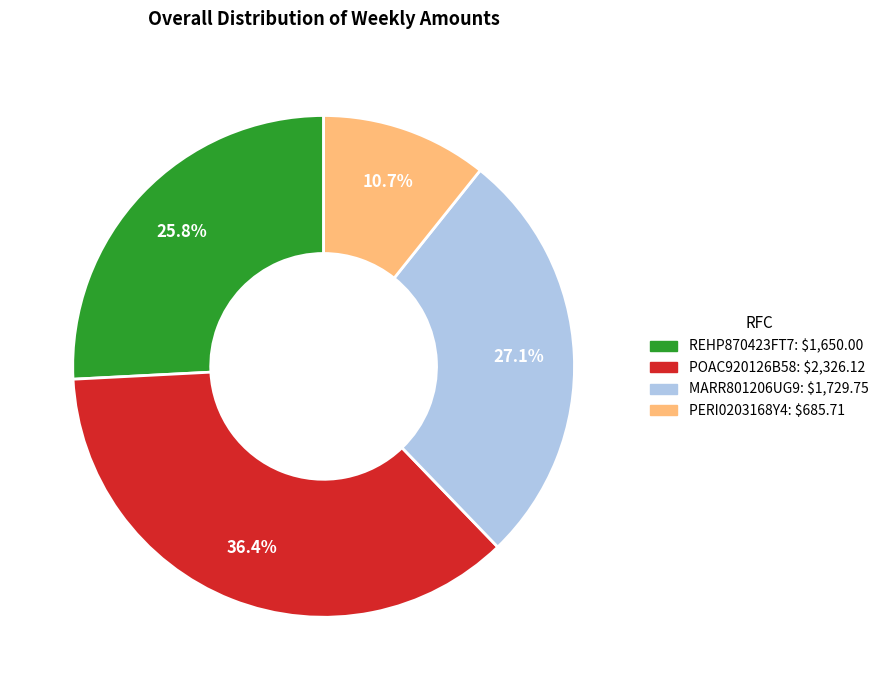

Which category has the smallest portion of the pie?

PERI0203168Y4